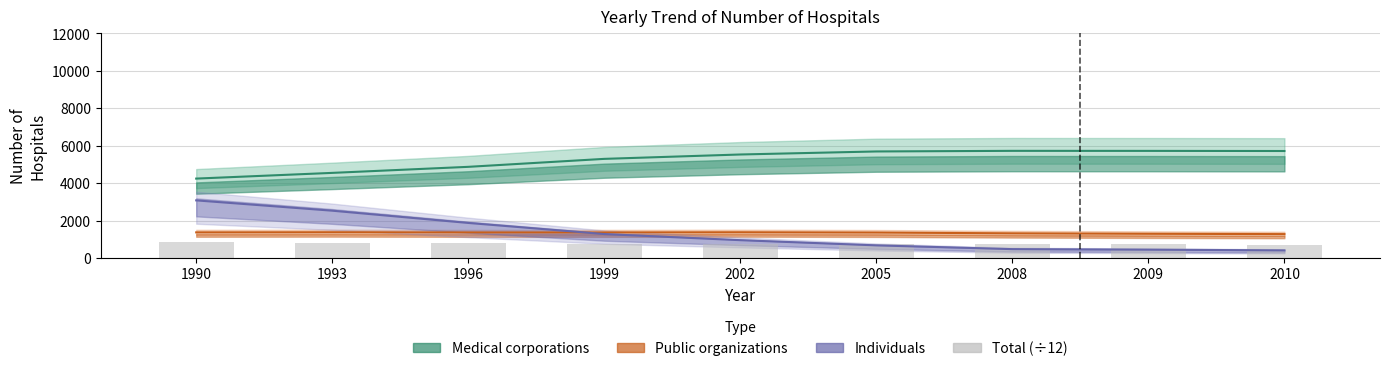

Does the chart contain stacked bars?

No